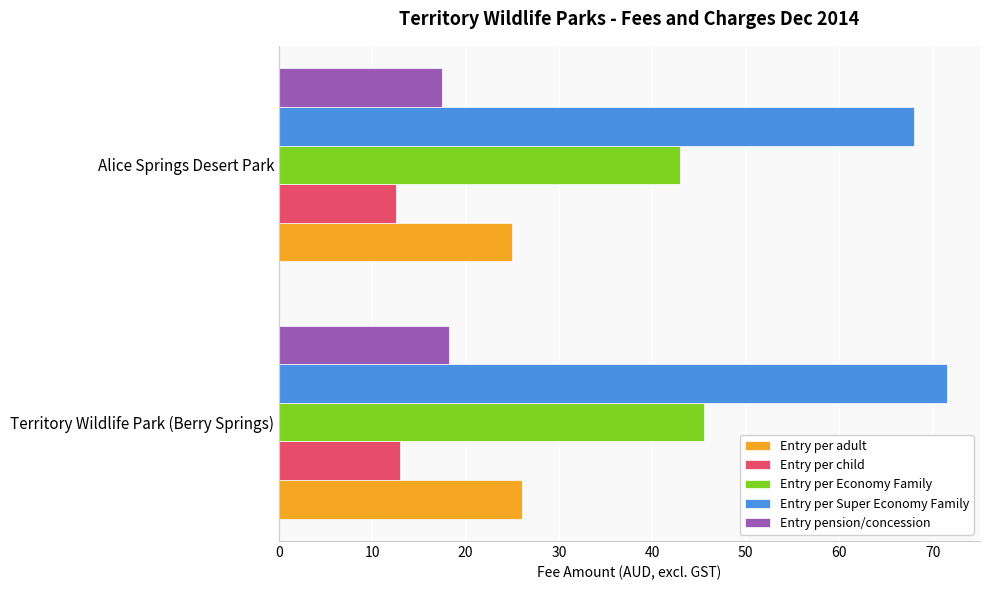

Is it true that Entry per Economy Family equals 43.0 at Alice Springs Desert Park?

True